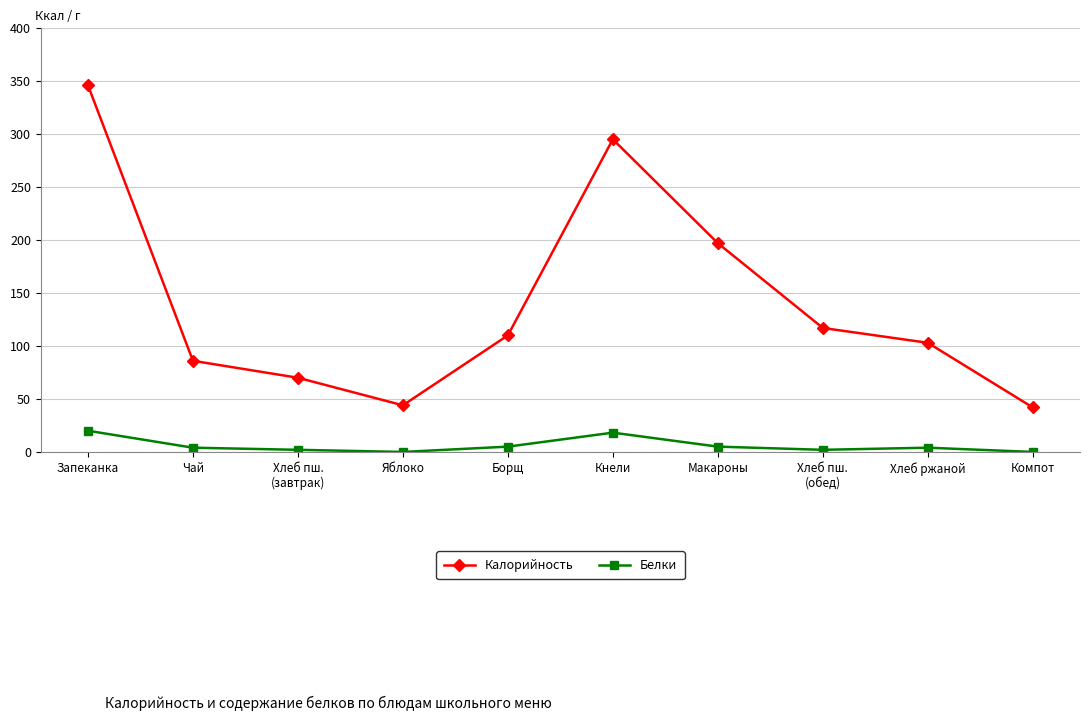

Which series has the largest total across all categories?

Калорийность